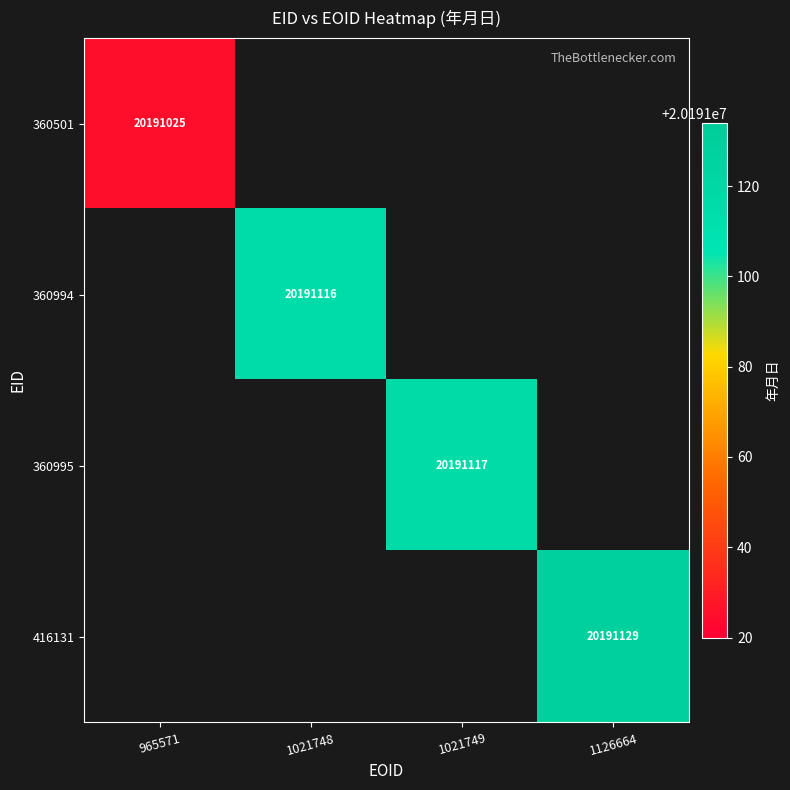

What is the greatest value displayed?

20191129.0